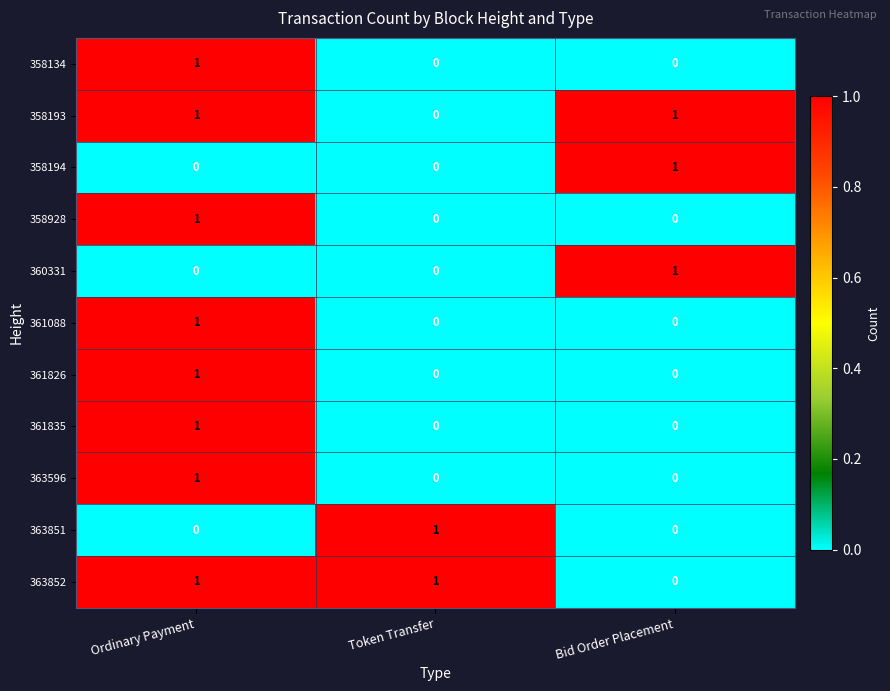

Where is 358193 nearest to the value 0?

Token Transfer